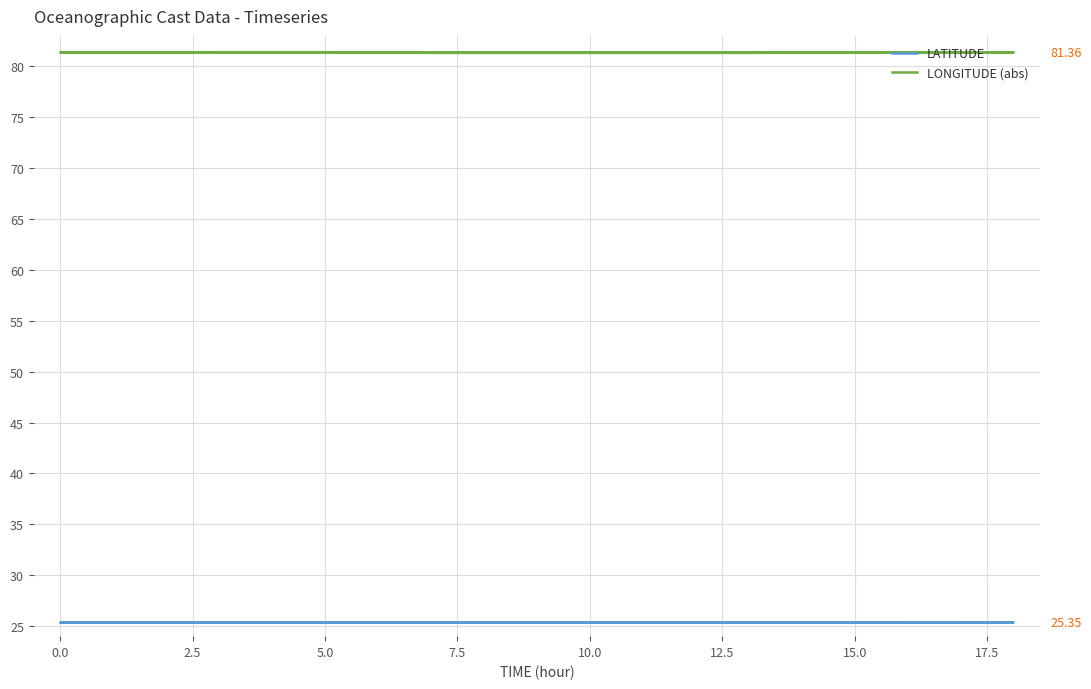

Read the LATITUDE value at 17.5.

25.4